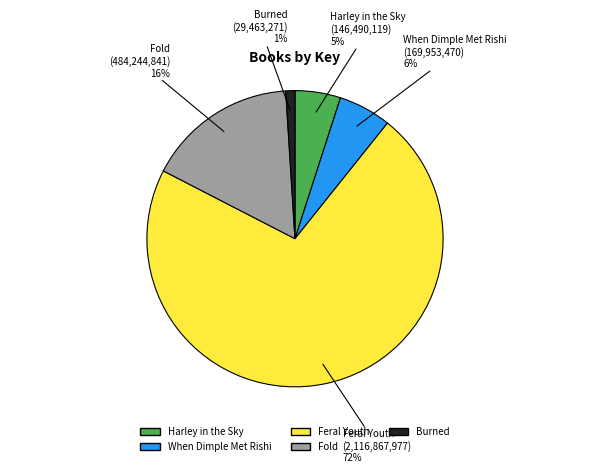

To the nearest percent, what is the difference between the Burned and Fold slice percentages?

15%